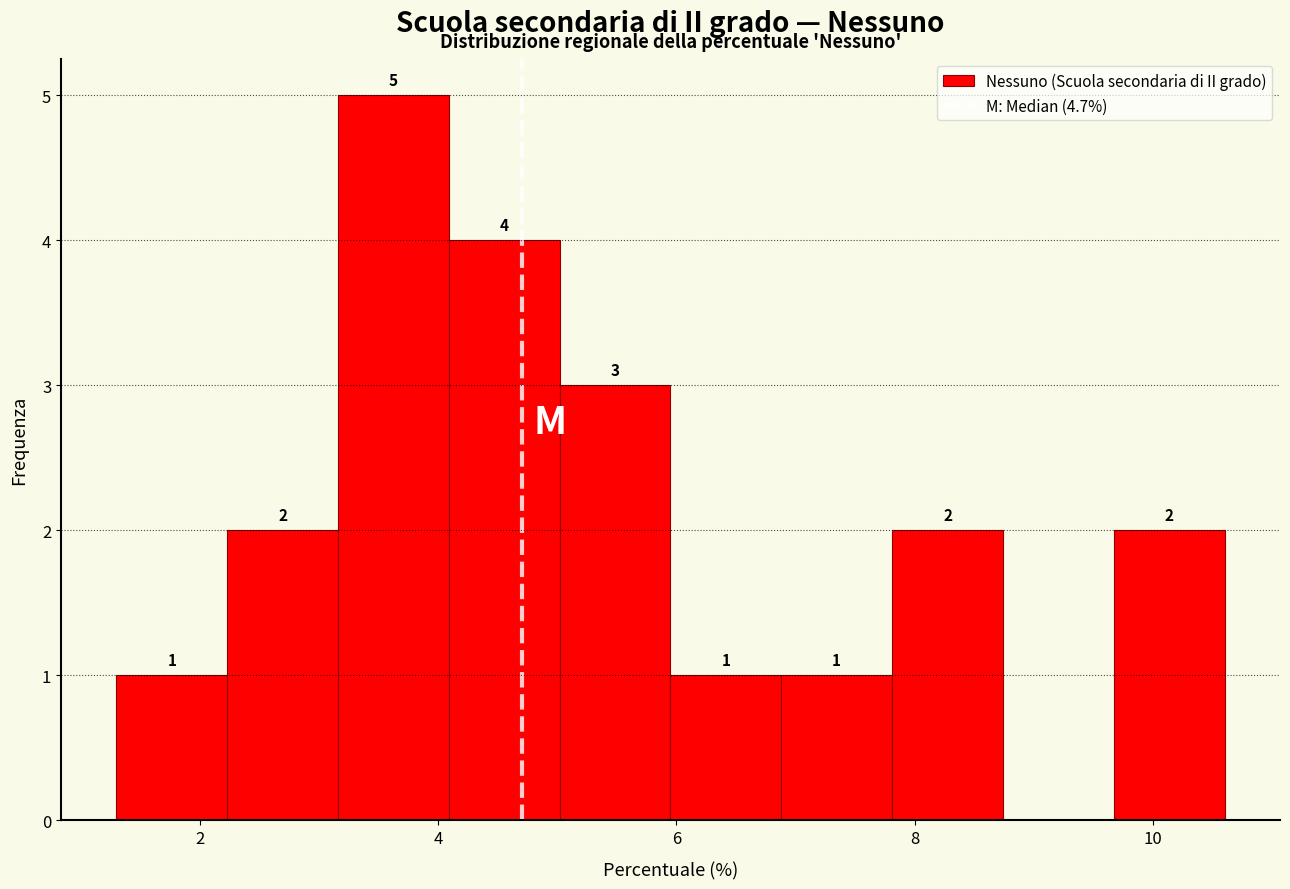

Which range on the x-axis has the tallest bar?

3.2 to 4.0